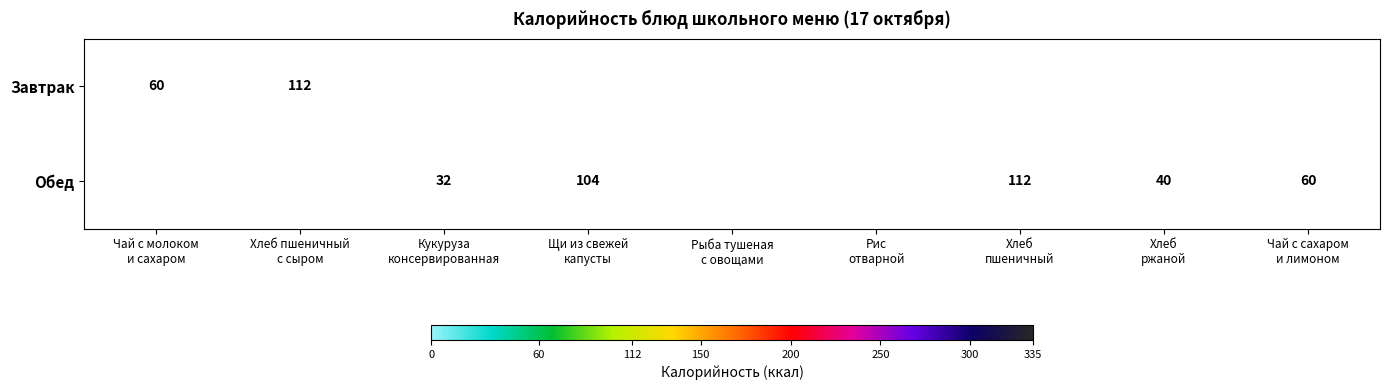

How many data points in Завтрак are above 0?

2